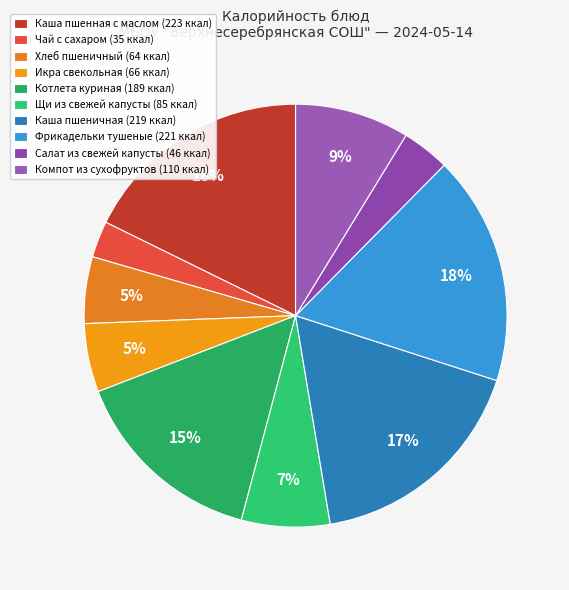

To the nearest percent, what is the difference between the largest and smallest slice percentages?

15%